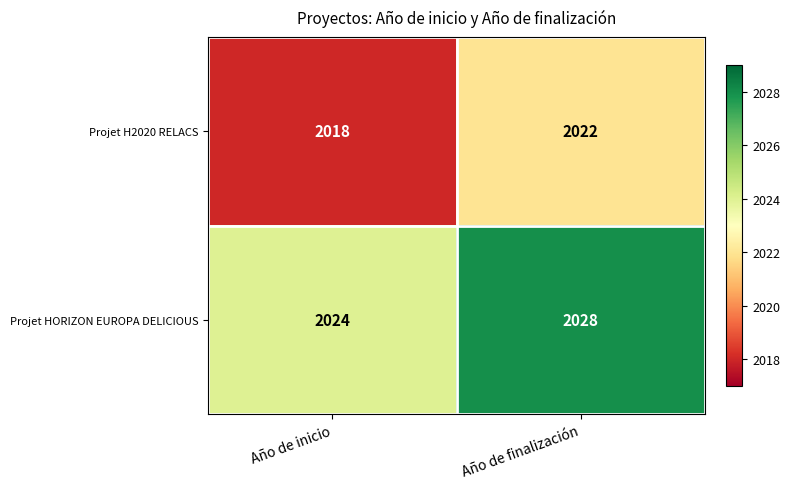

What is the difference between the Projet HORIZON EUROPA DELICIOUS values at Año de inicio and Año de finalización?

4